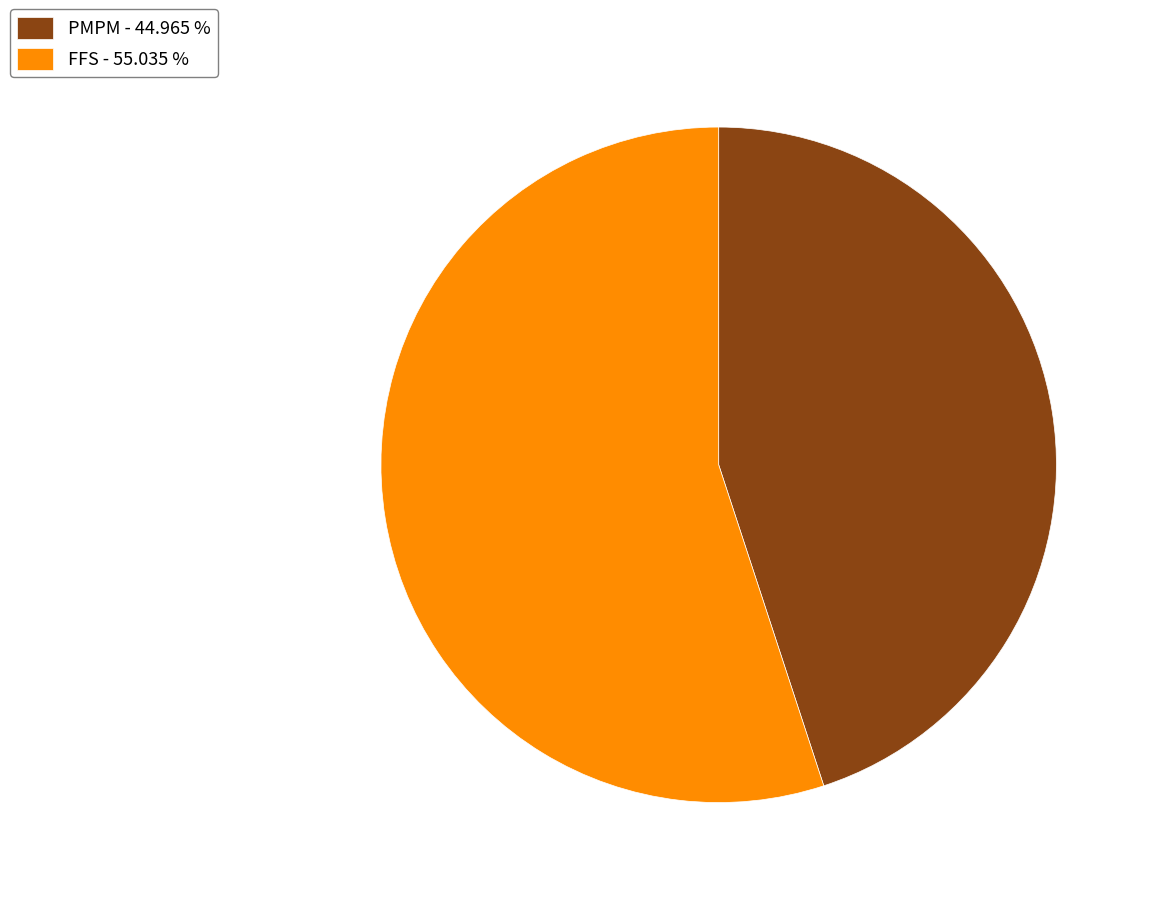

Rank the categories by value from highest to lowest.

FFS, PMPM